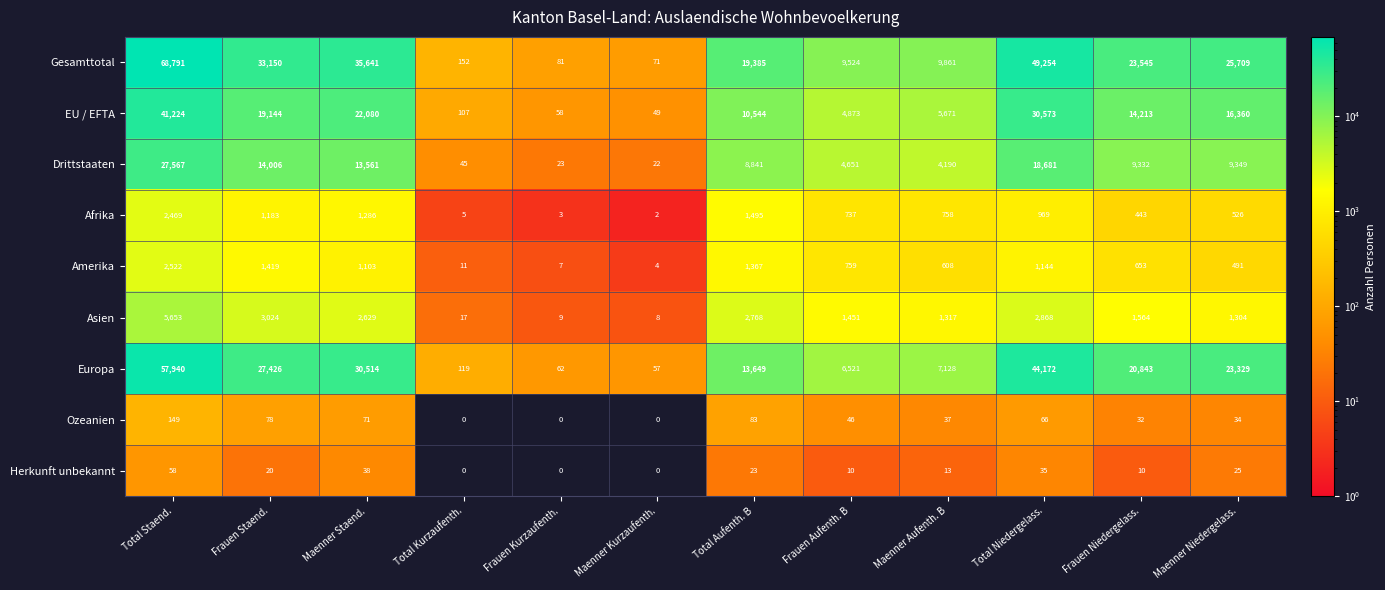

Which series has the largest total across all categories?

Gesamttotal